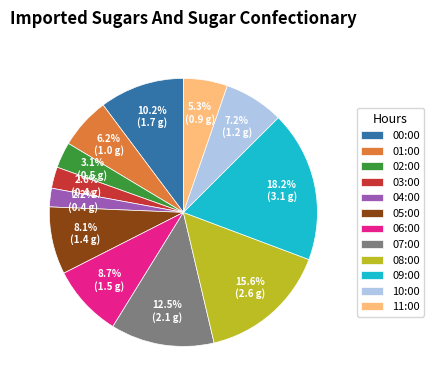

The 07:00 slice represents 1% of the pie. True or false?

False